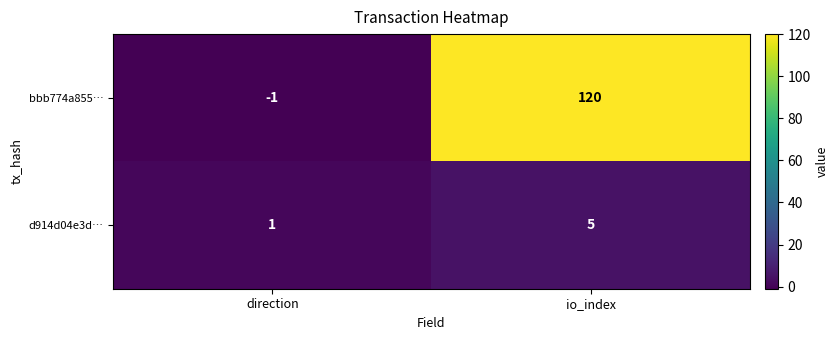

Where is bbb774a855… nearest to the value 59?

direction